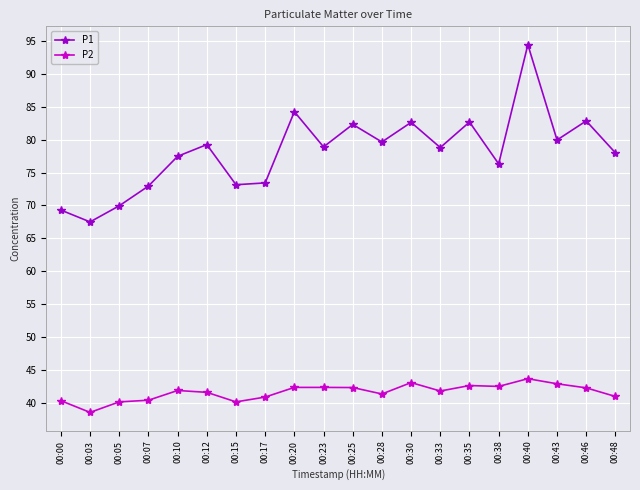

True or false: P1 and P2 cross at least once.

False